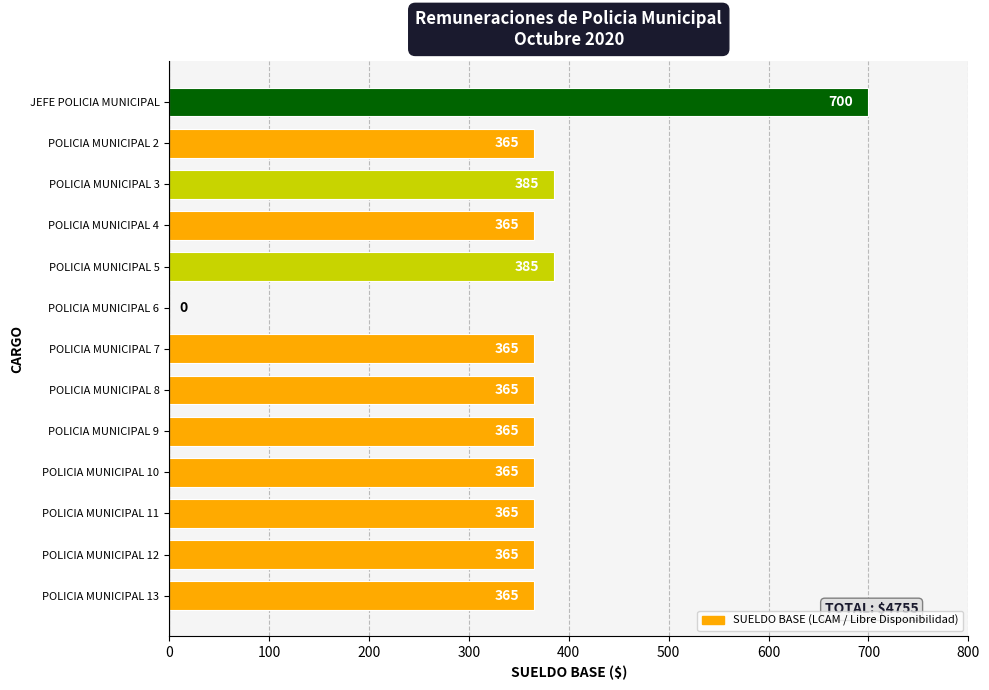

What is the sum of the values at POLICIA MUNICIPAL 3 and POLICIA MUNICIPAL 5?

770